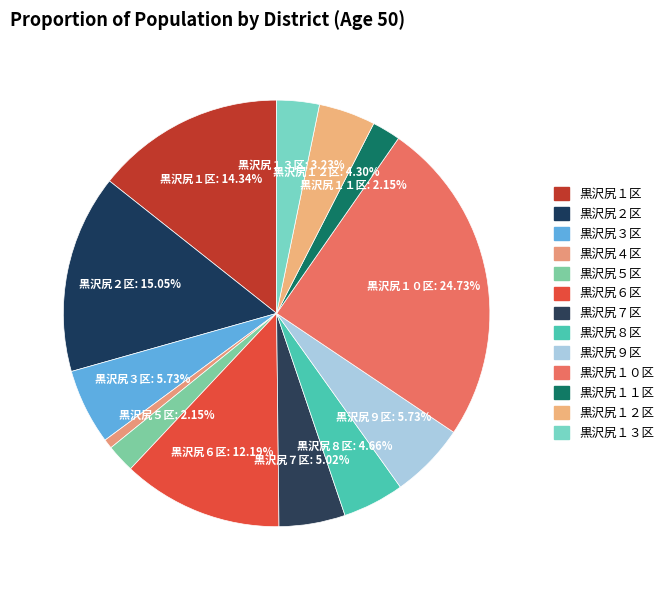

Is it true that 黒沢尻９区 is 6% of the pie?

True